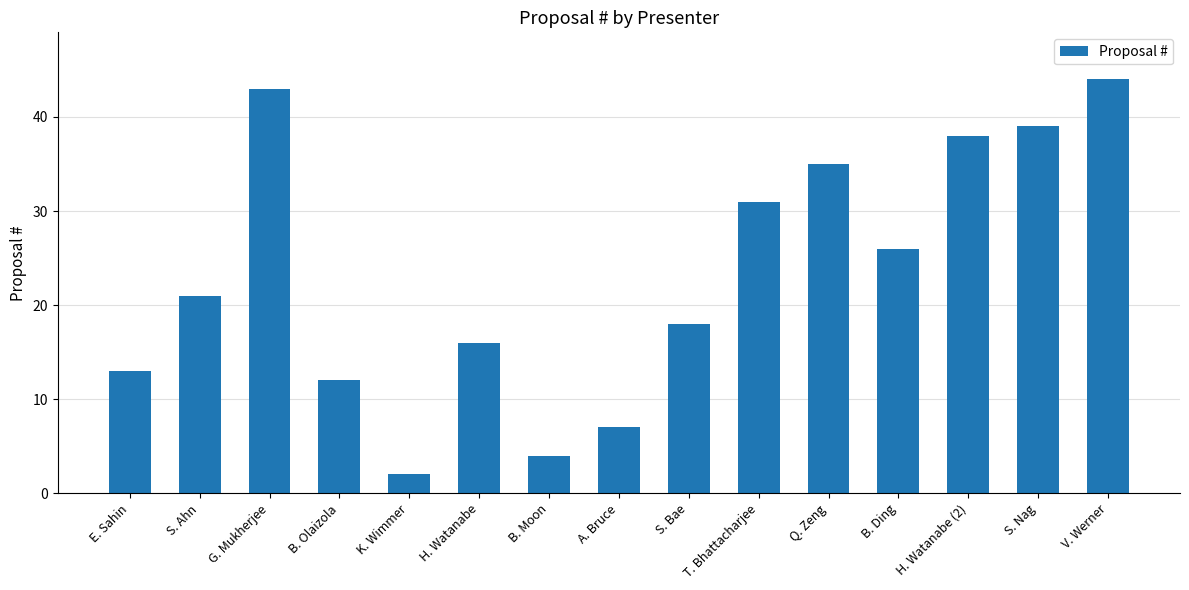

List the labels in order of value, smallest first.

K. Wimmer, B. Moon, A. Bruce, B. Olaizola, E. Sahin, H. Watanabe, S. Bae, S. Ahn, B. Ding, T. Bhattacharjee, Q. Zeng, H. Watanabe (2), S. Nag, G. Mukherjee, V. Werner